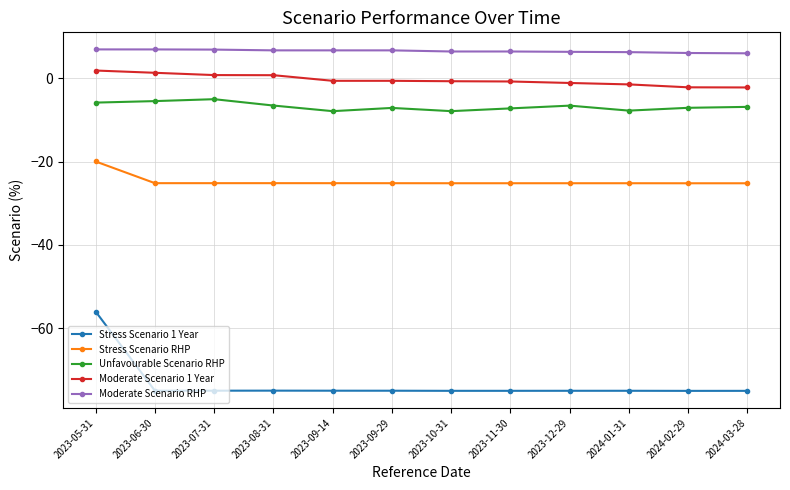

What position from the left is 2024-03-28?

12